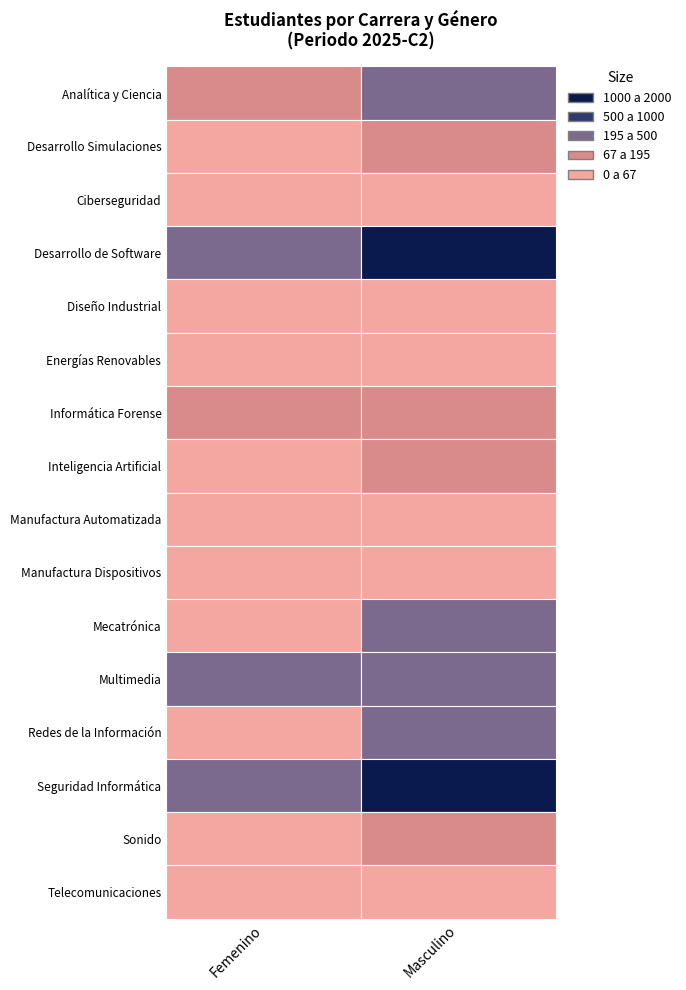

Reading left to right, transcribe all the data shown in this chart.

Femenino: 91	26	10	345	63	10	67	48	6	25	47	499	38	195	11	6
Masculino: 208	151	54	1994	63	55	157	148	42	41	340	473	219	1169	103	56